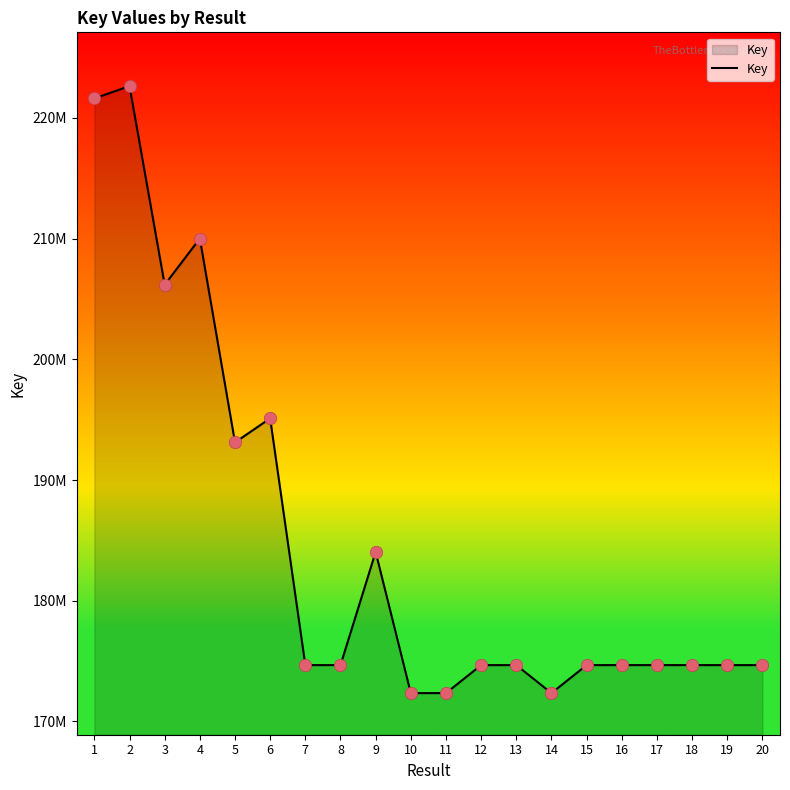

What is the ratio of the value at 3 to the value at 12?

1.2